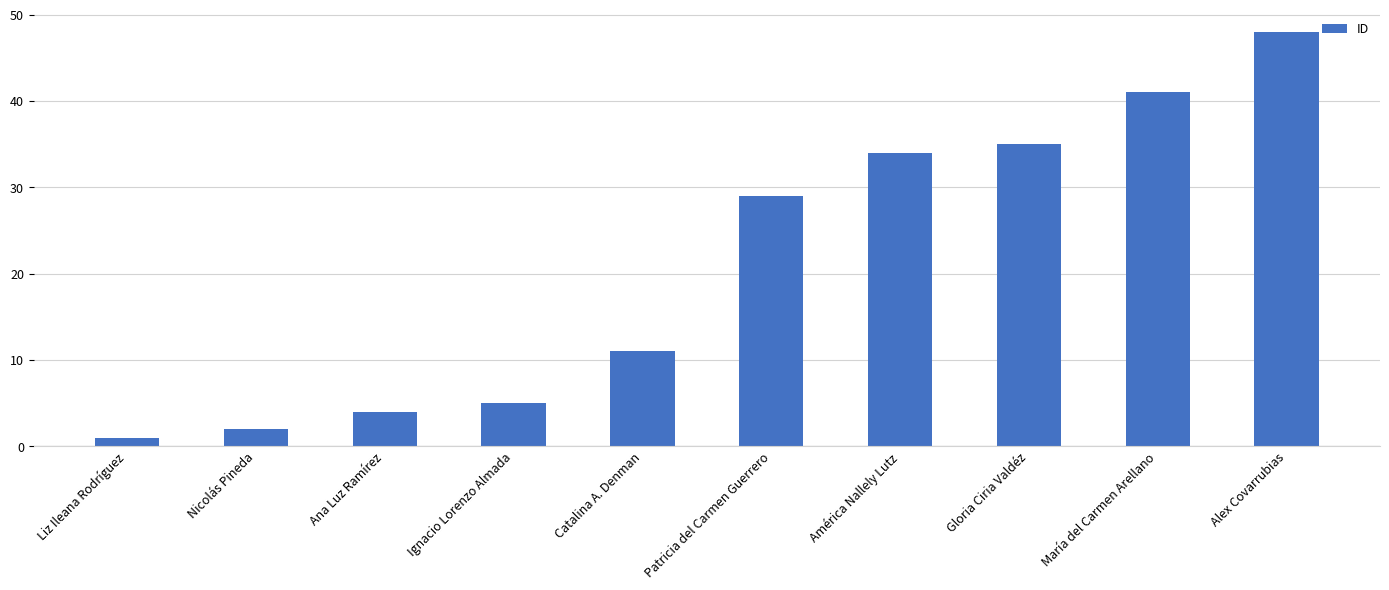

True or false: the data shows 71 at María del Carmen Arellano.

False